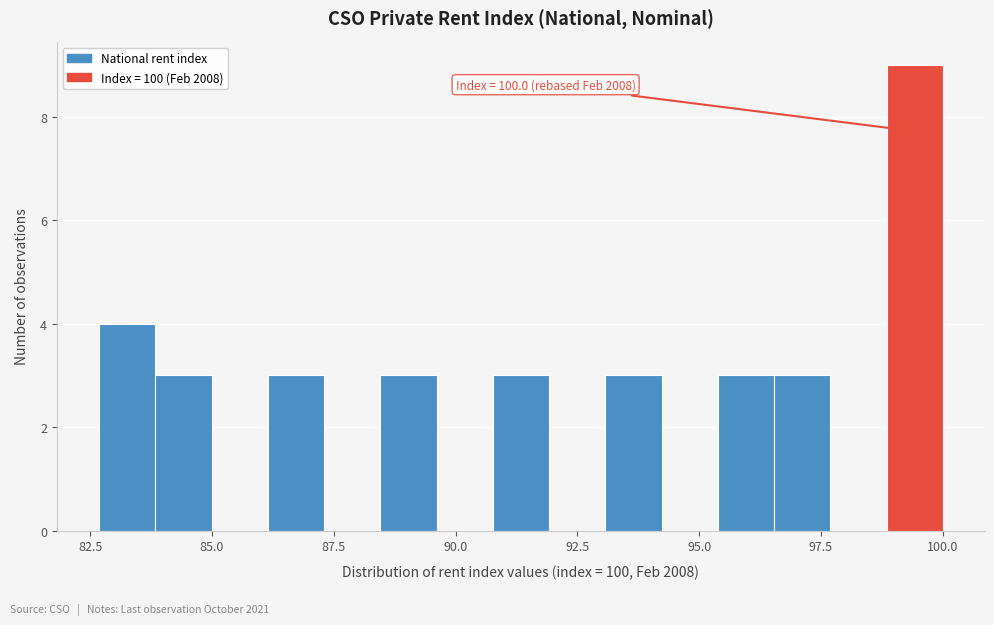

Around what value on the x-axis is the tallest bar? Give the approximate position of its centre, as read against the axis.

99.5